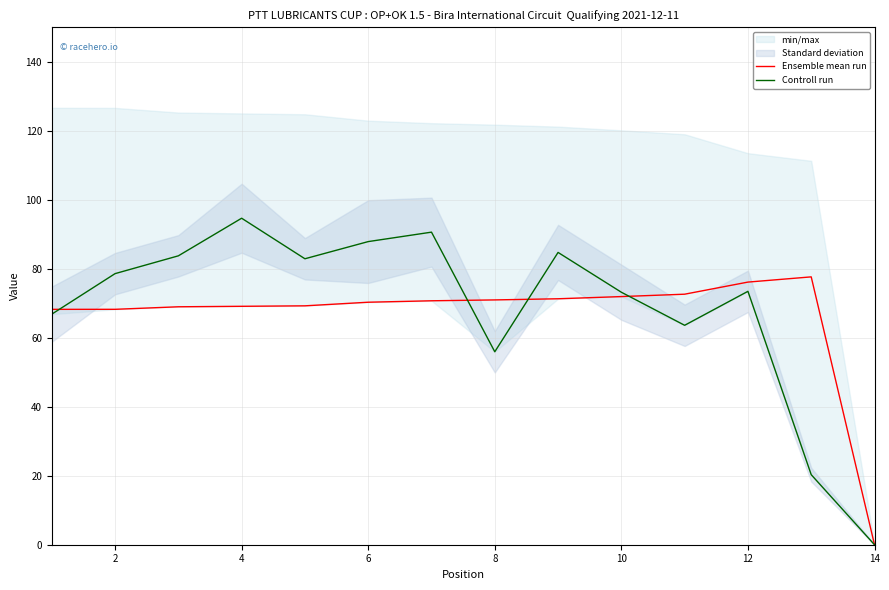

What is the average value of the Ensemble mean run series?

66.1